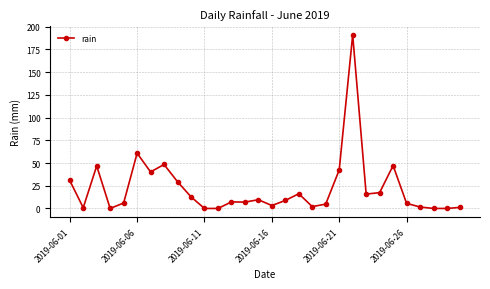

What is the value of the 8th point from the left?

48.4